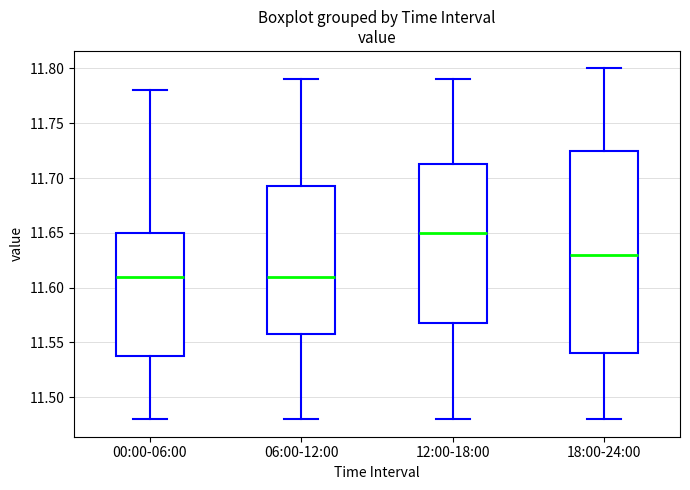

Reading left to right, read every box against the y-axis: the position of its median line, the range the box covers, and the ends of its whiskers. The values are not printed on the chart, so give them approximately, as read against the axis.

00:00-06:00: median 11.610, box 11.540 to 11.650, whiskers 11.480 to 11.780
06:00-12:00: median 11.610, box 11.560 to 11.695, whiskers 11.480 to 11.790
12:00-18:00: median 11.650, box 11.570 to 11.715, whiskers 11.480 to 11.790
18:00-24:00: median 11.630, box 11.540 to 11.725, whiskers 11.480 to 11.800